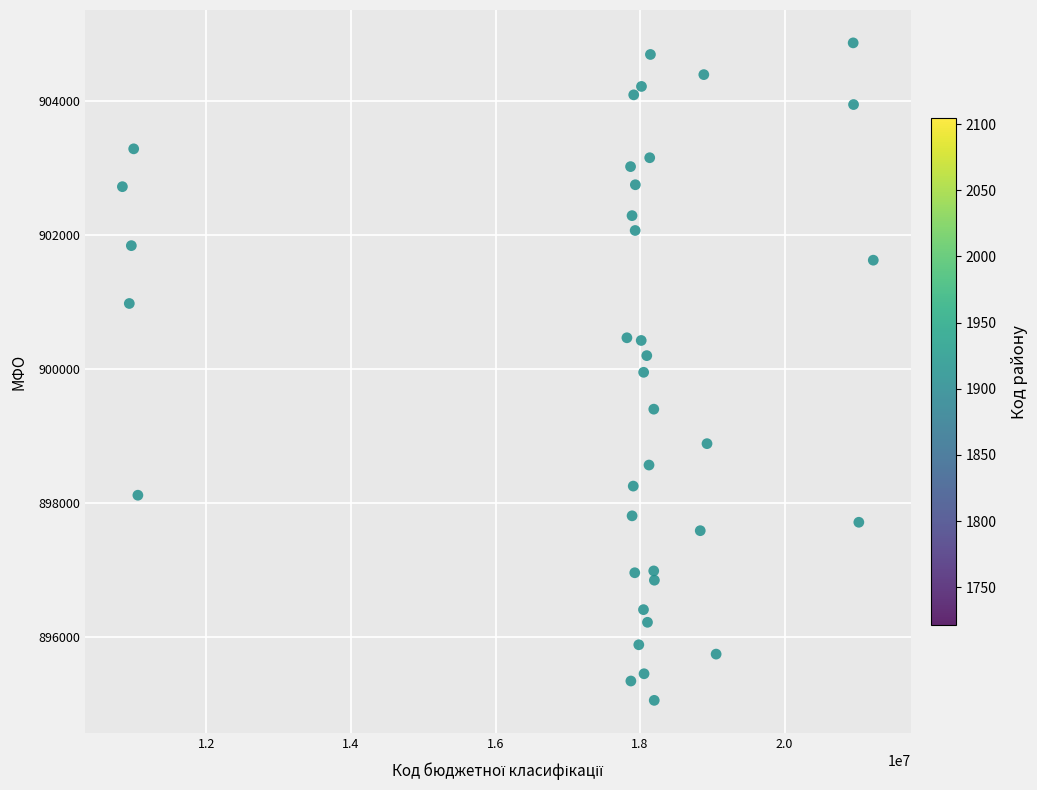

What is the range of X values (max minus min)?

10391449.8